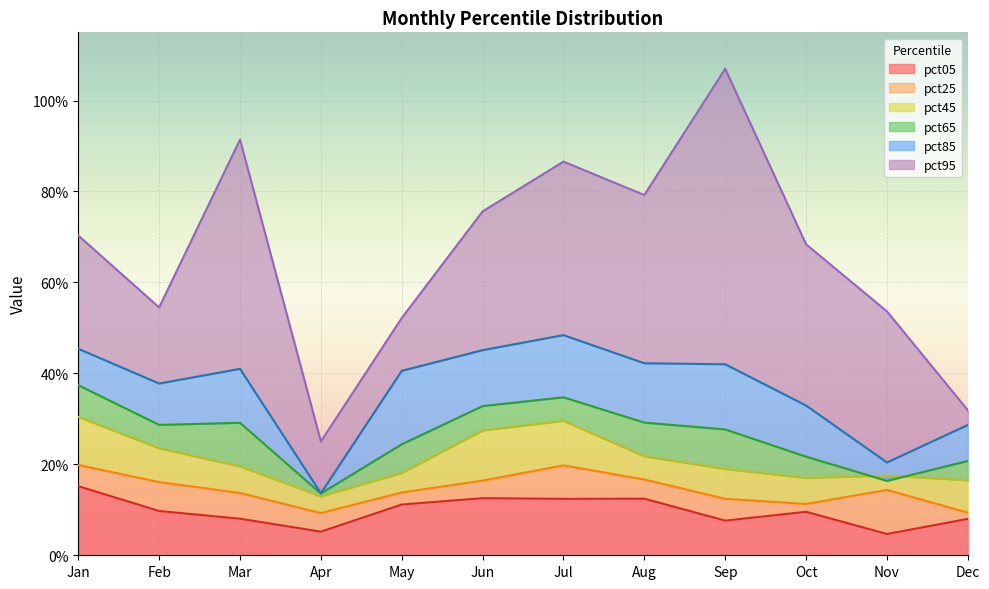

What is the value of the pct45 point at the 9th from the left?

0.2